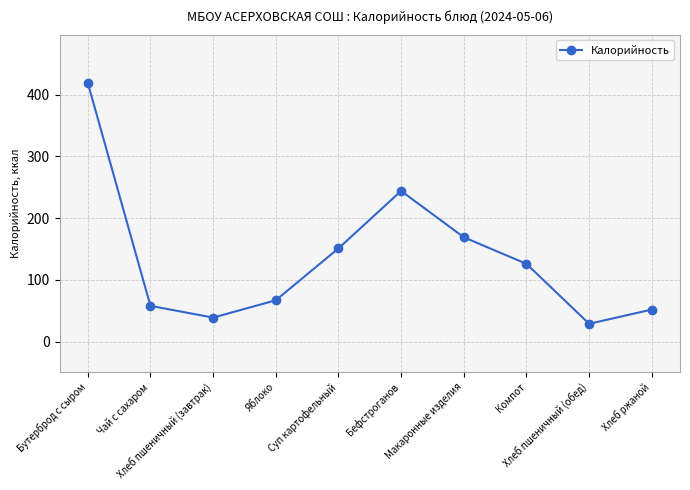

What is the greatest value displayed?

419